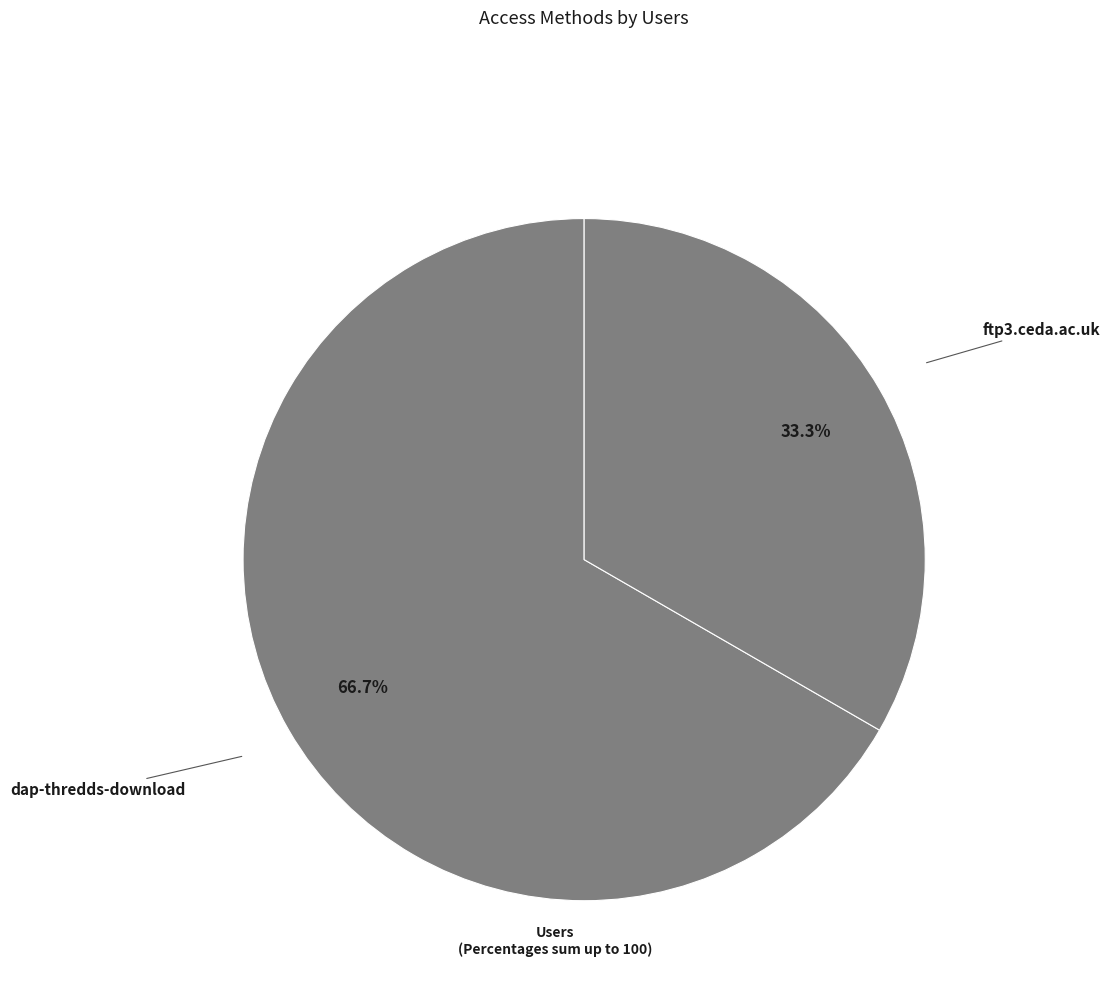

What is the majority slice?

dap-thredds-download